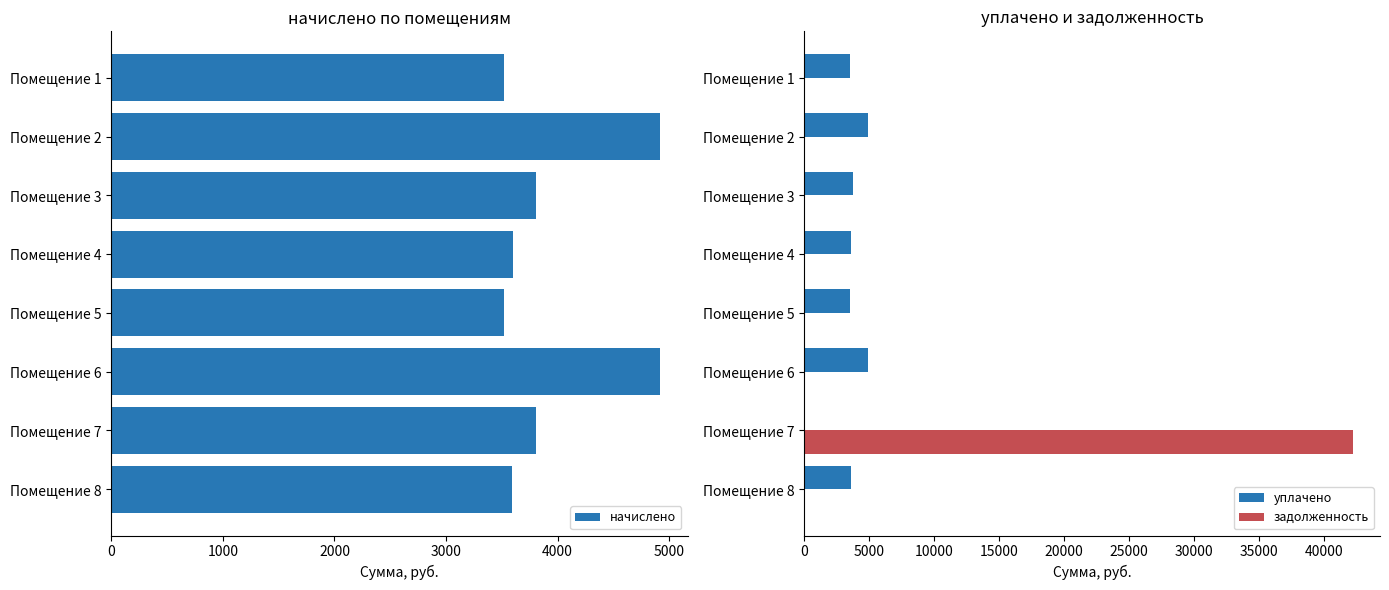

The value of задолженность at Помещение 8 is 0.0. True or false?

True